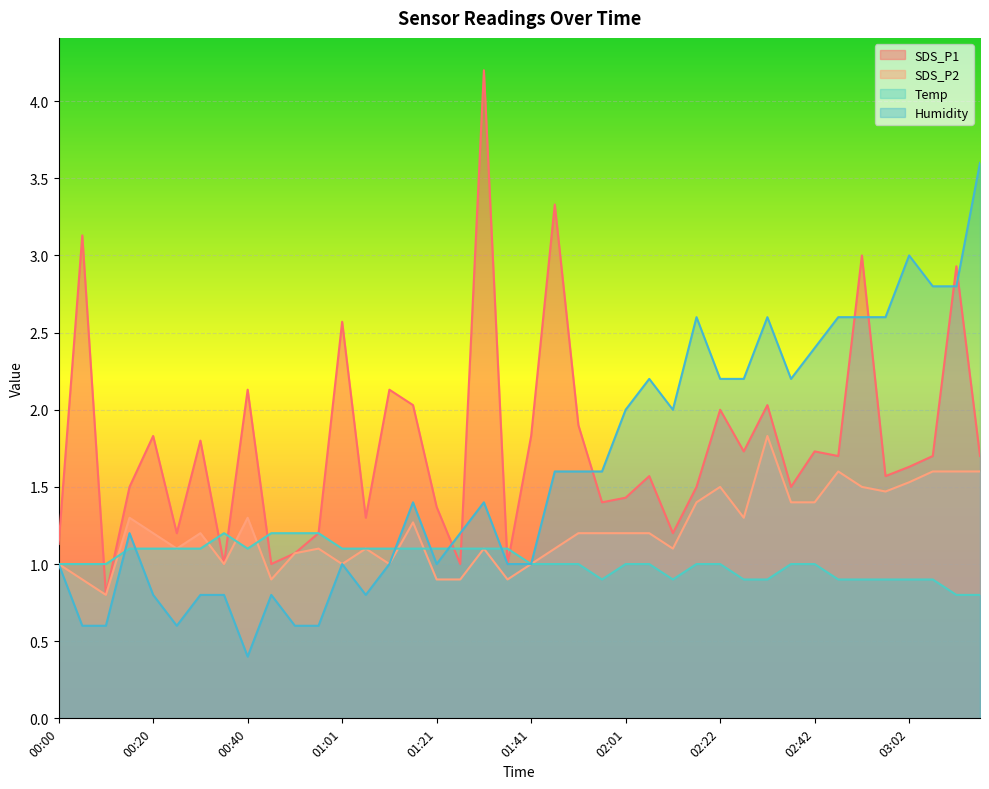

At how many categories does at least one series exceed 1?

39